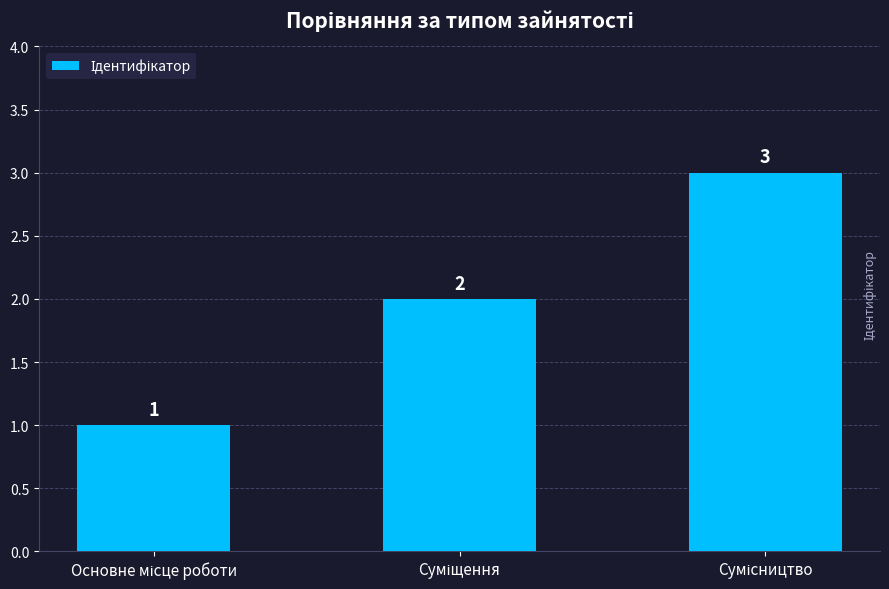

How many values are between 1 and 3?

3